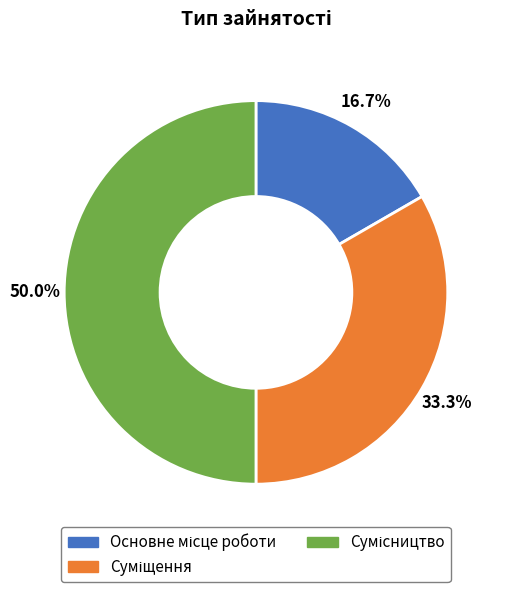

Is the sum of Основне місце роботи and Суміщення greater than half?

No